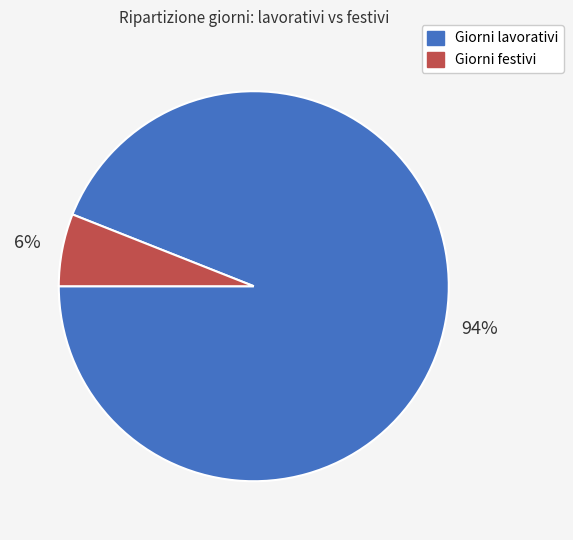

Rank the categories by value from highest to lowest.

Giorni lavorativi, Giorni festivi